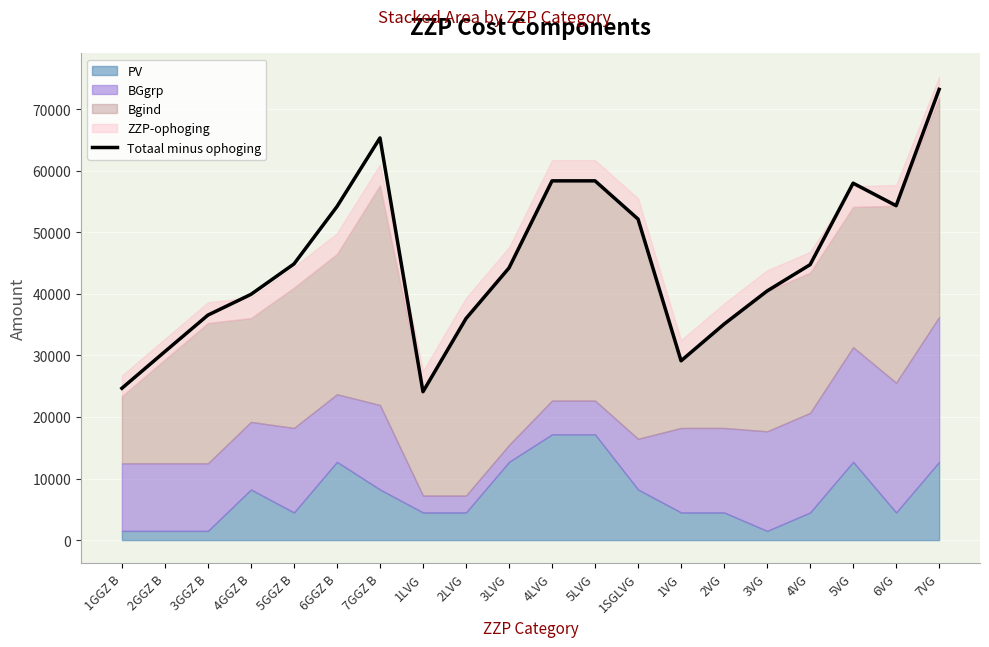

True or false: the data shows 67952 at 4GGZ B.

False